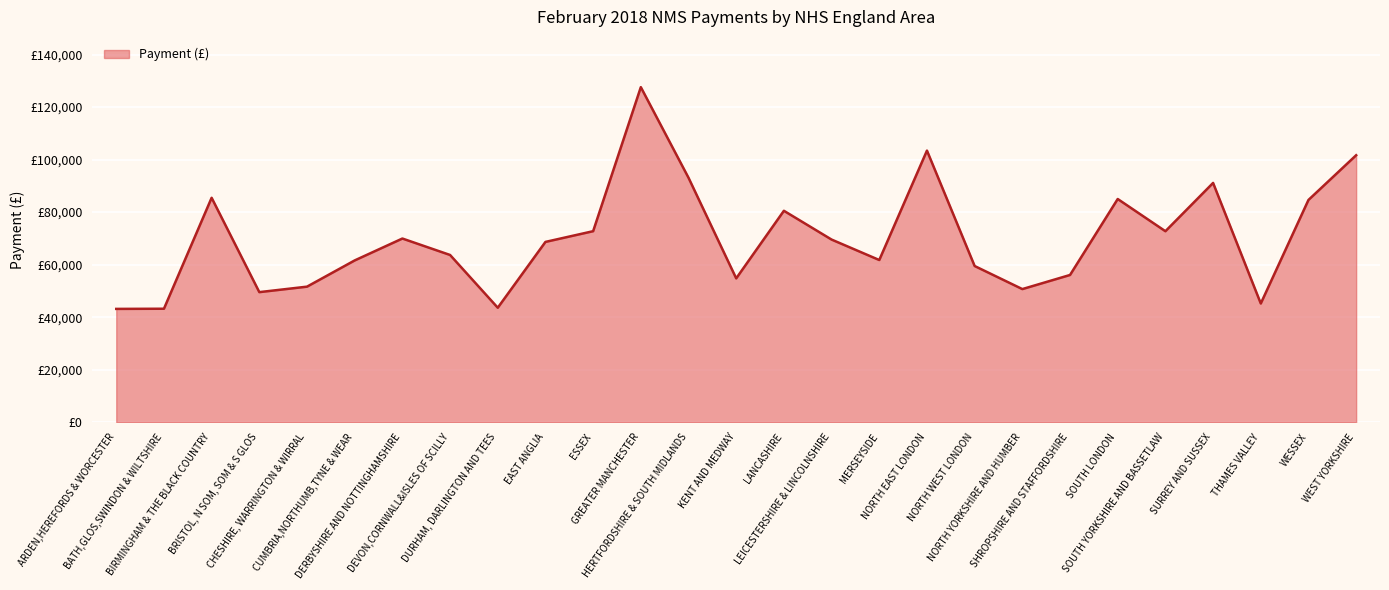

How many points are lower than both their immediate neighbors (excluding endpoints)?

7